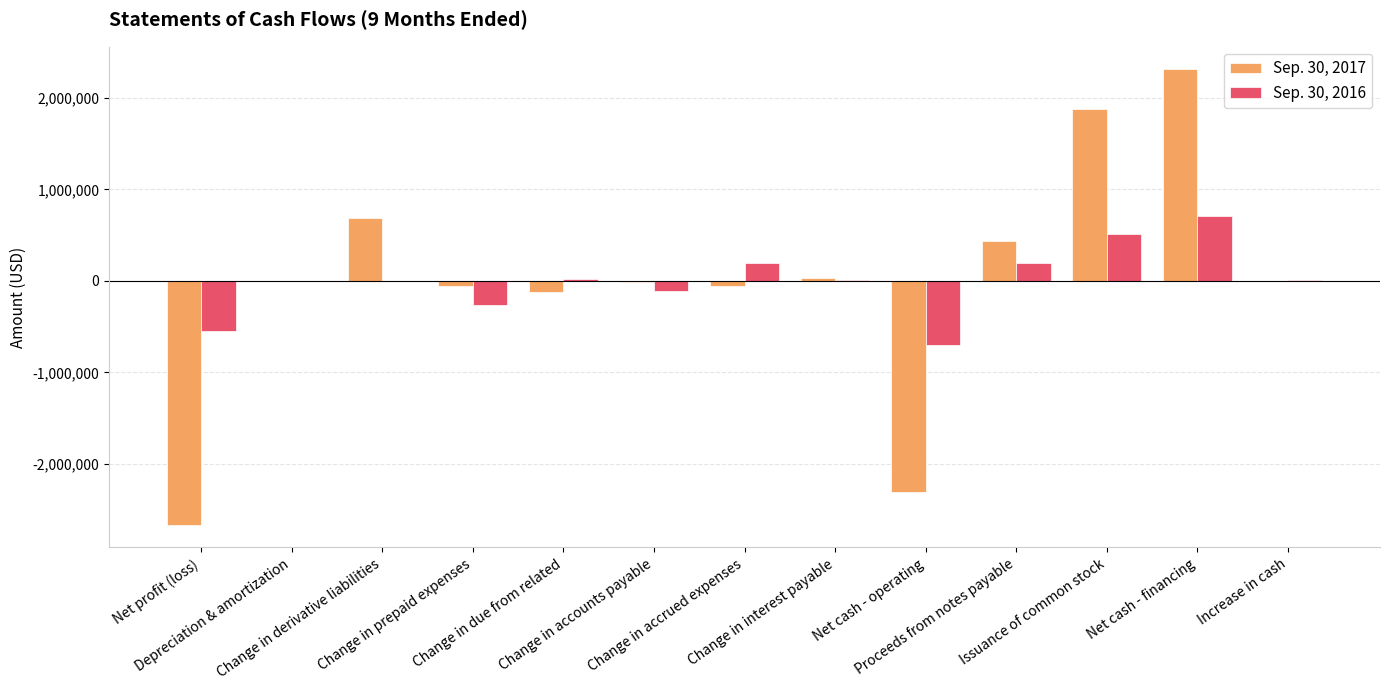

How many distinct data groups are displayed?

2